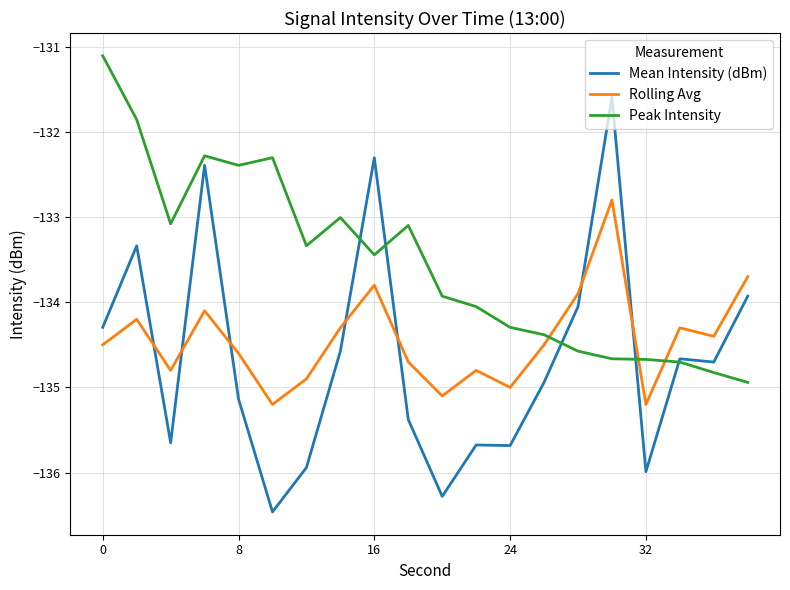

Which series has the largest total across all categories?

Peak Intensity